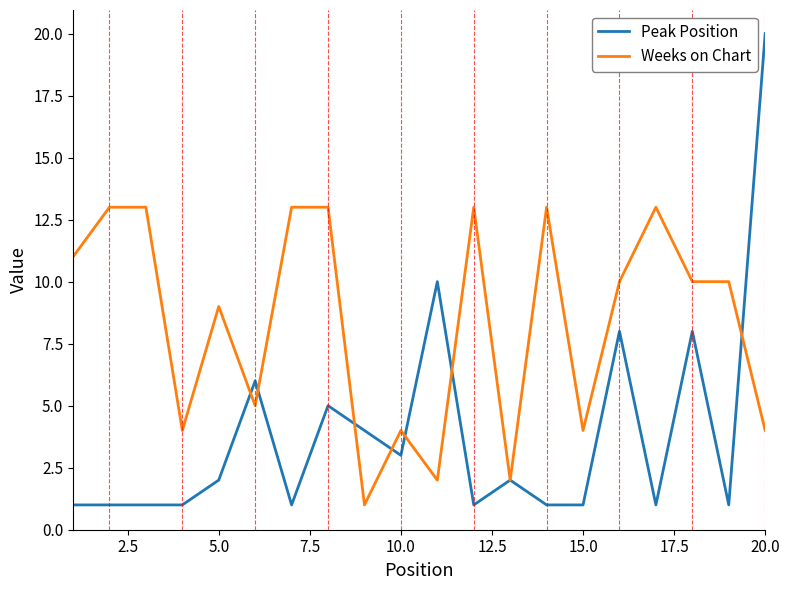

Does the chart have visible grid lines?

No